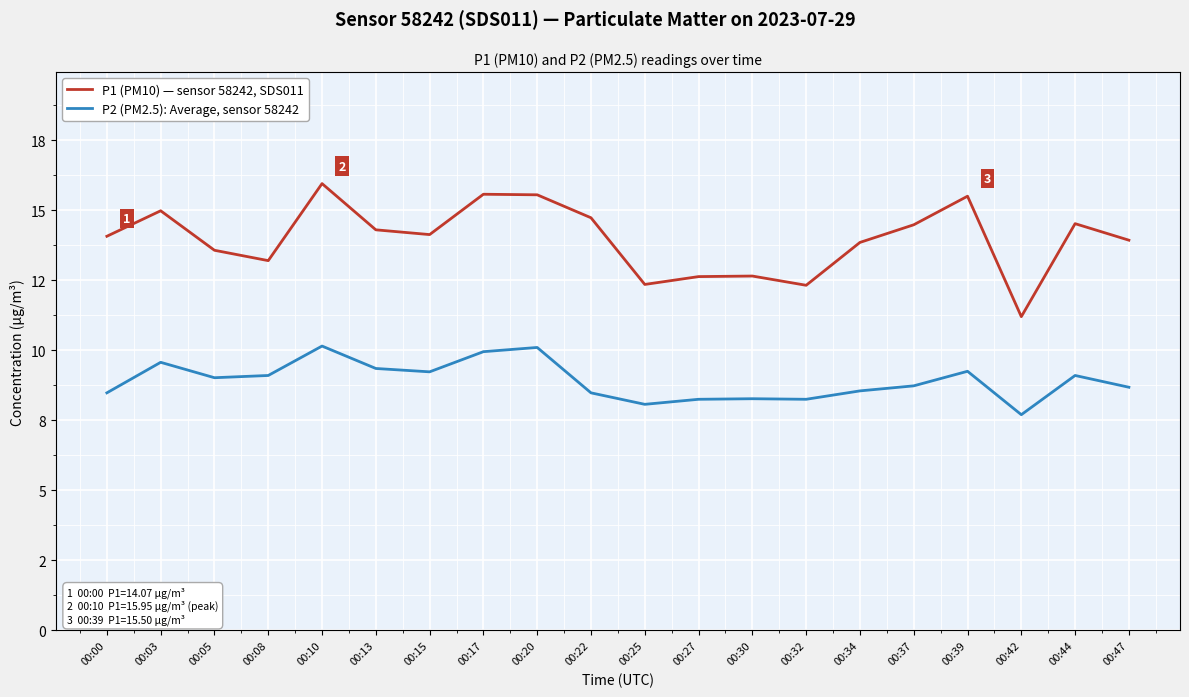

What is the value of the P1 (PM10) — sensor 58242, SDS011 point at the 17th from the left?

15.5